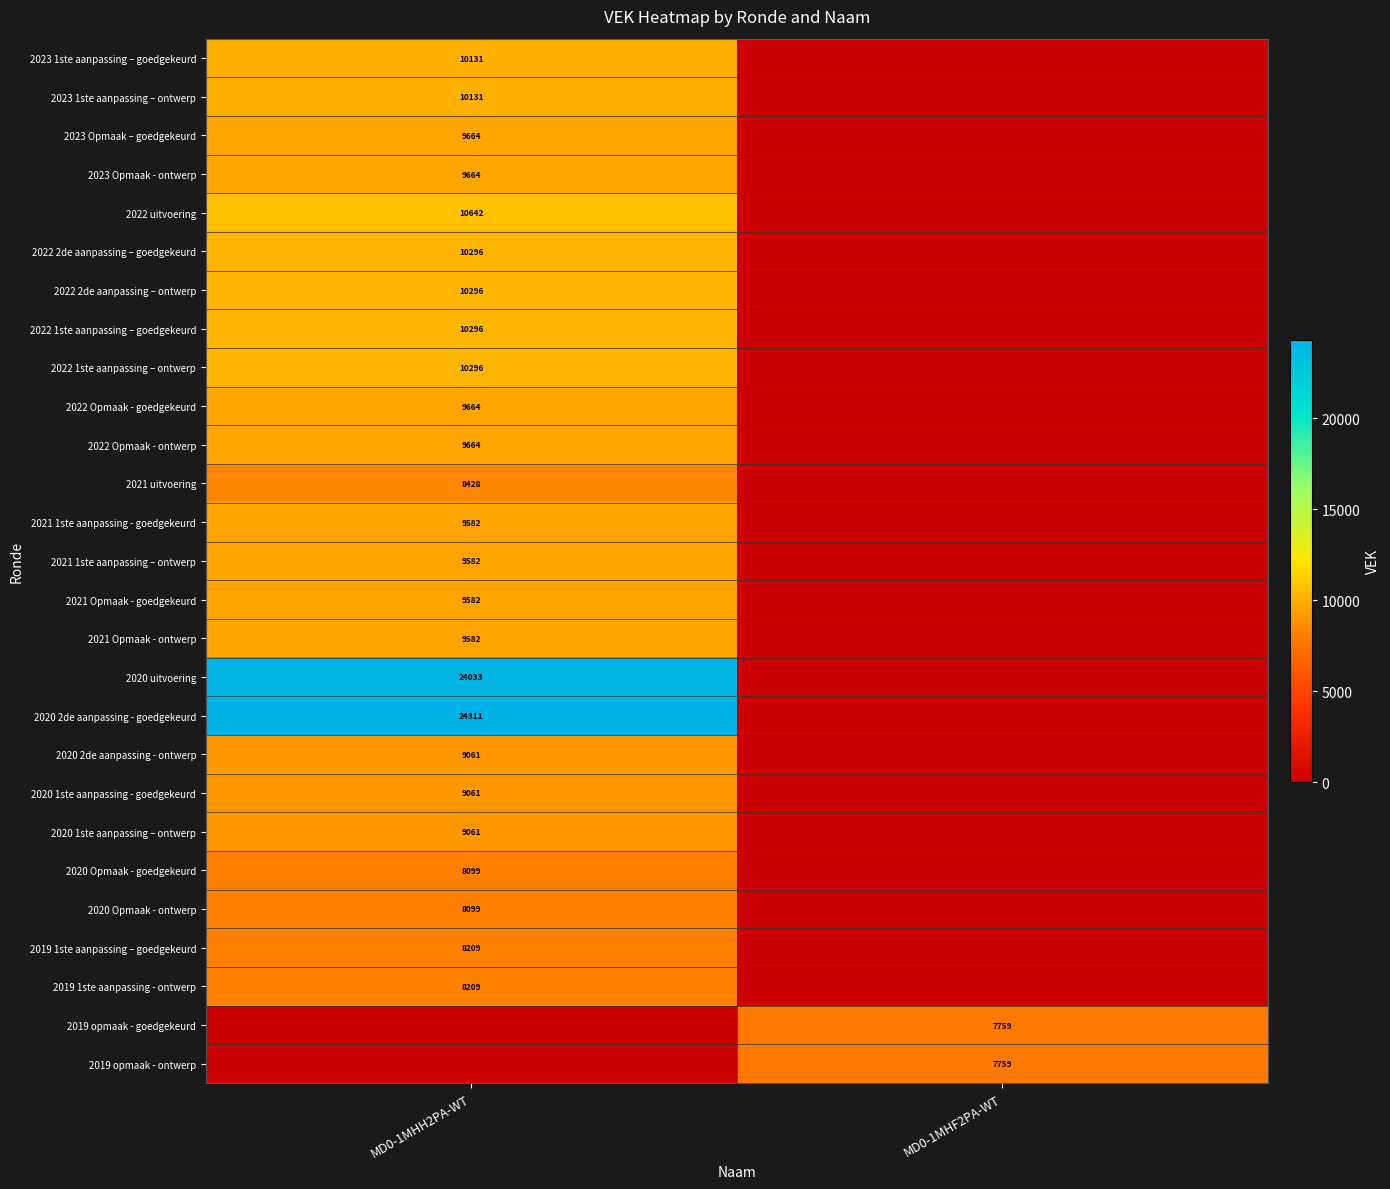

The 2023 Opmaak - ontwerp series shows 9664 at MD0-1MHH2PA-WT. True or false?

True